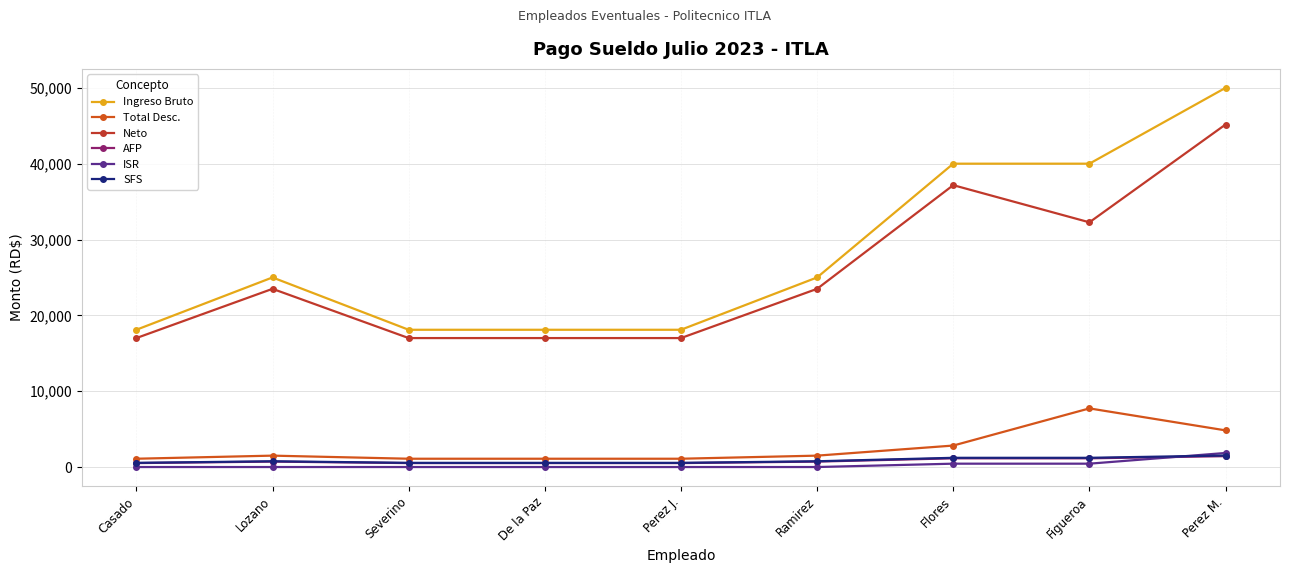

What is the total value across all series at Lozano?

51477.5